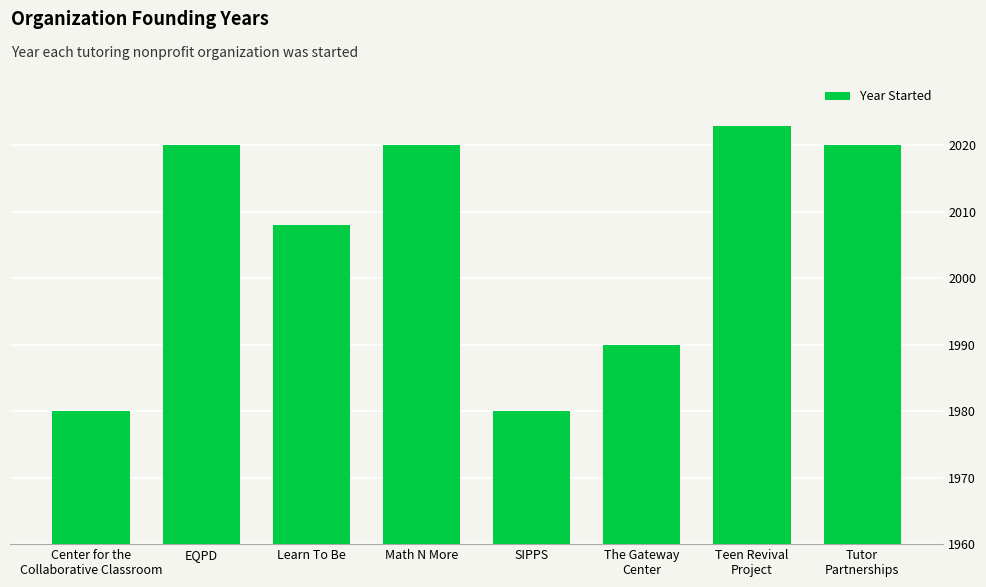

Is it true that the value at EQPD is 2020?

True